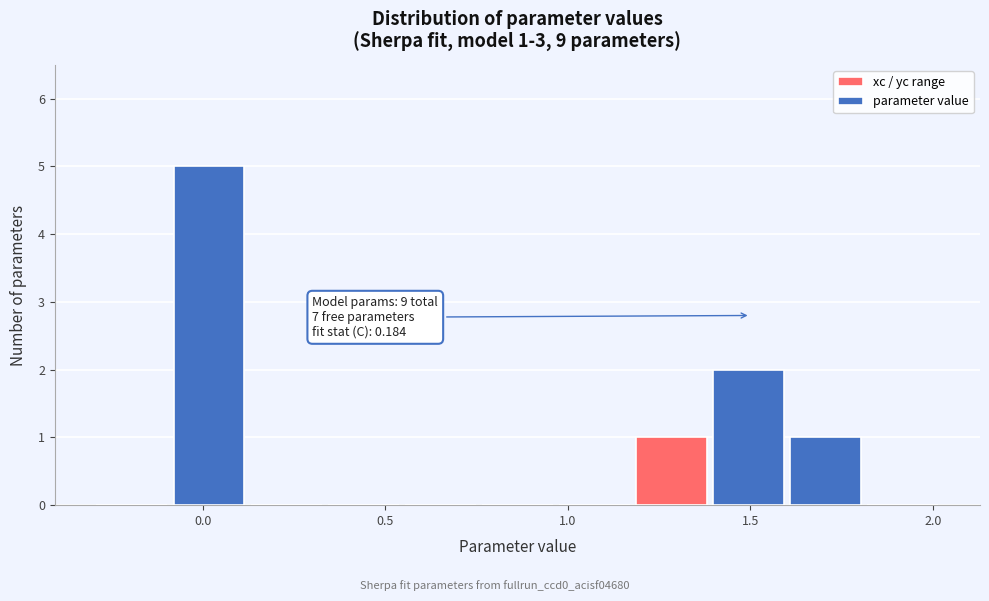

Over which range of the x-axis is the bar tallest?

-0.10 to 0.10